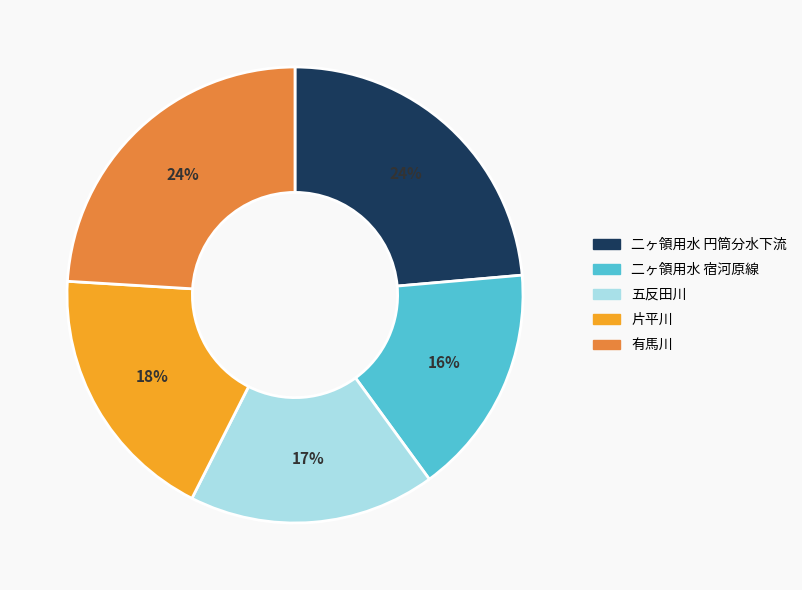

Between 片平川 and 二ヶ領用水 宿河原線, which is larger?

片平川